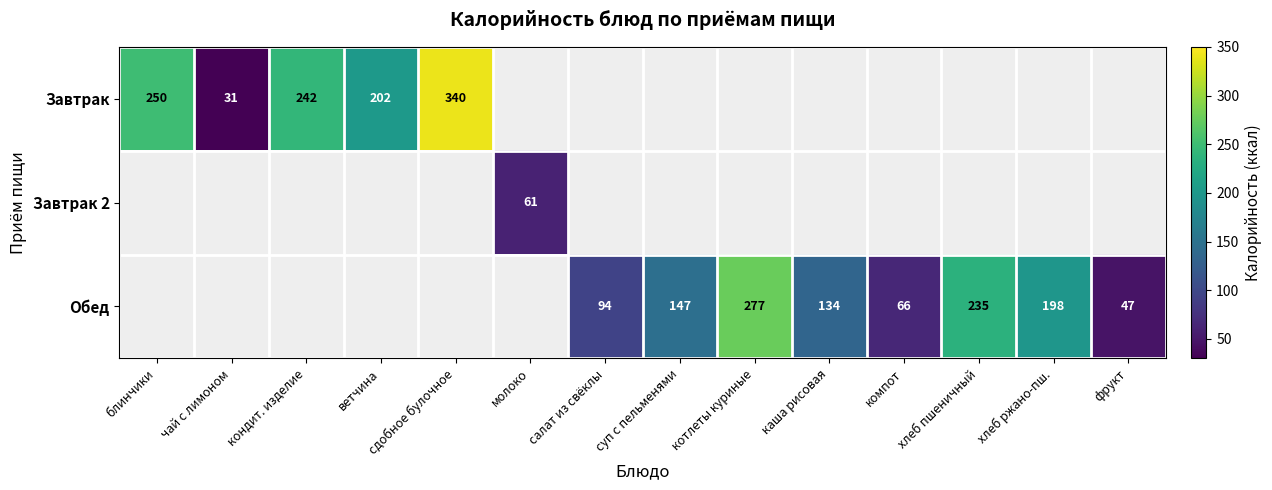

What is the maximum value shown in the chart?

340.0